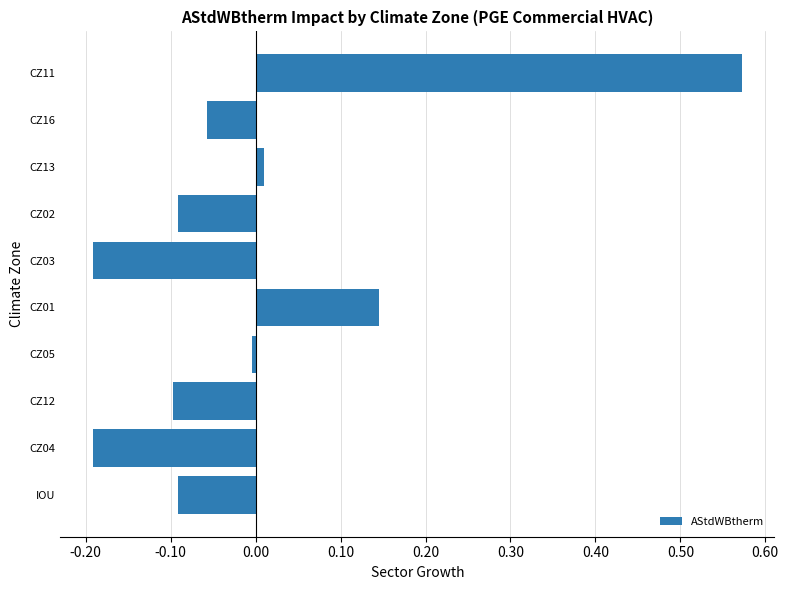

Which label corresponds to the largest value in the chart?

CZ11